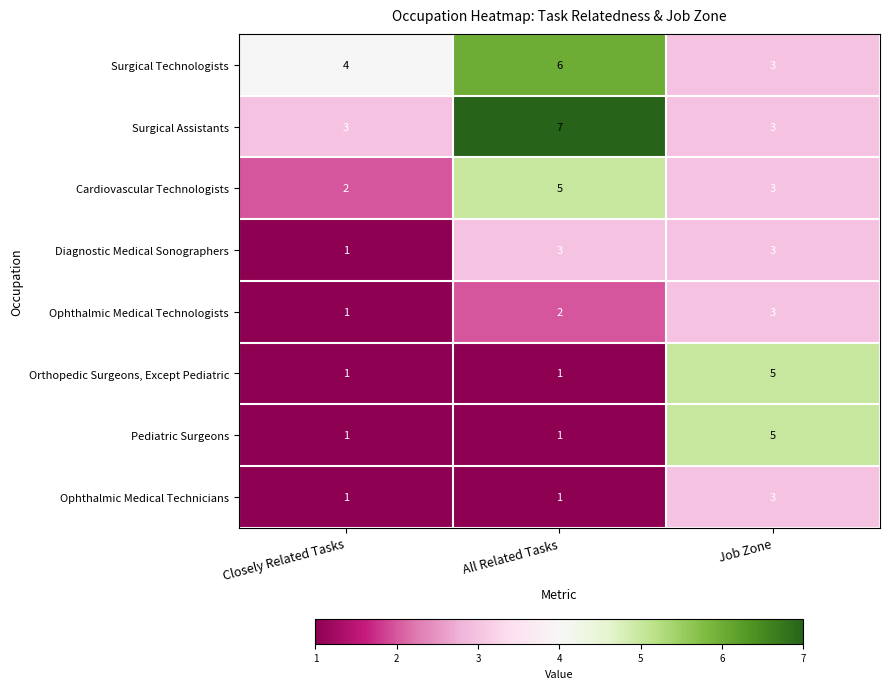

What is the sum of the Ophthalmic Medical Technicians values at Closely Related Tasks and Job Zone?

4